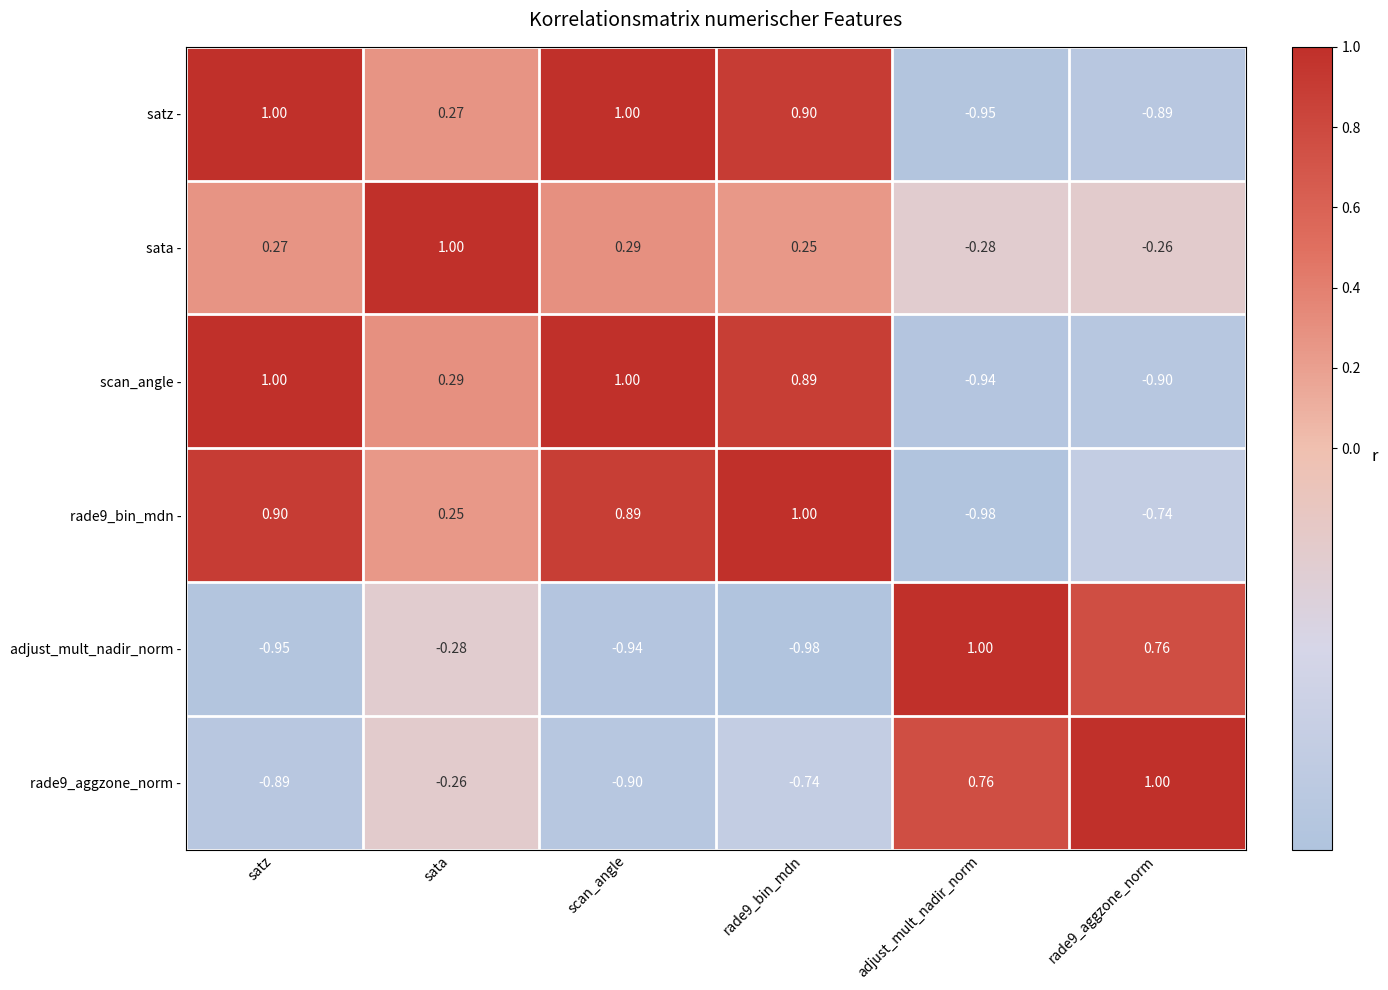

How many series are shown in this chart?

6